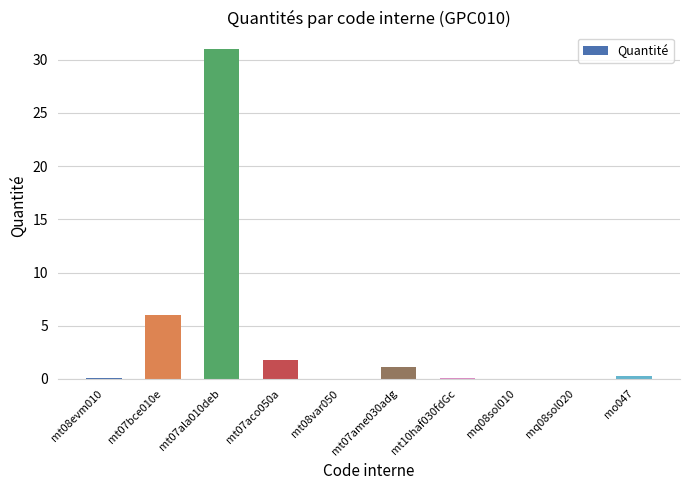

What is the greatest value displayed?

31.0